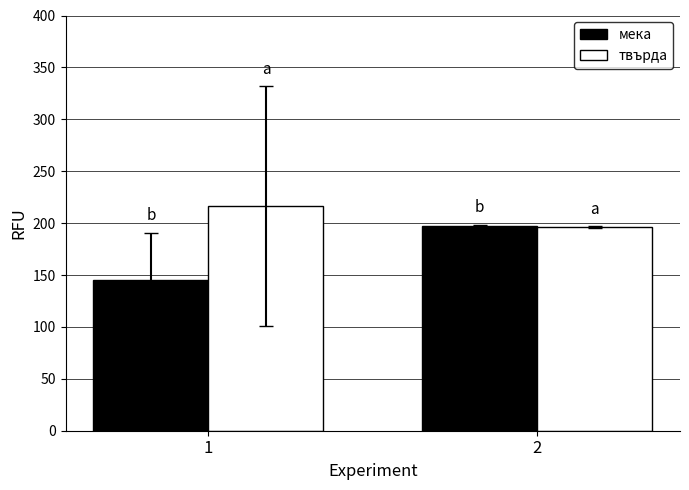

What is the value of the мека bar at the 2nd from the left?

197.6